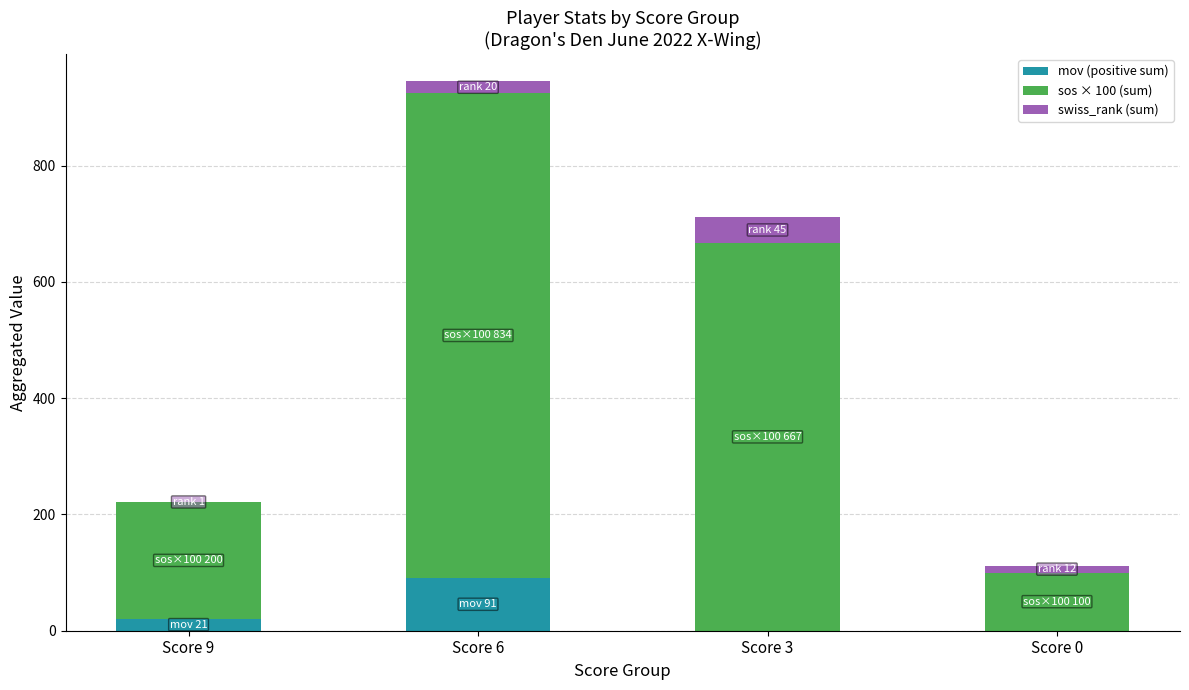

Reading right to left, list the values for the mov (positive sum) series.

Score 0=0	Score 3=0	Score 6=91	Score 9=21